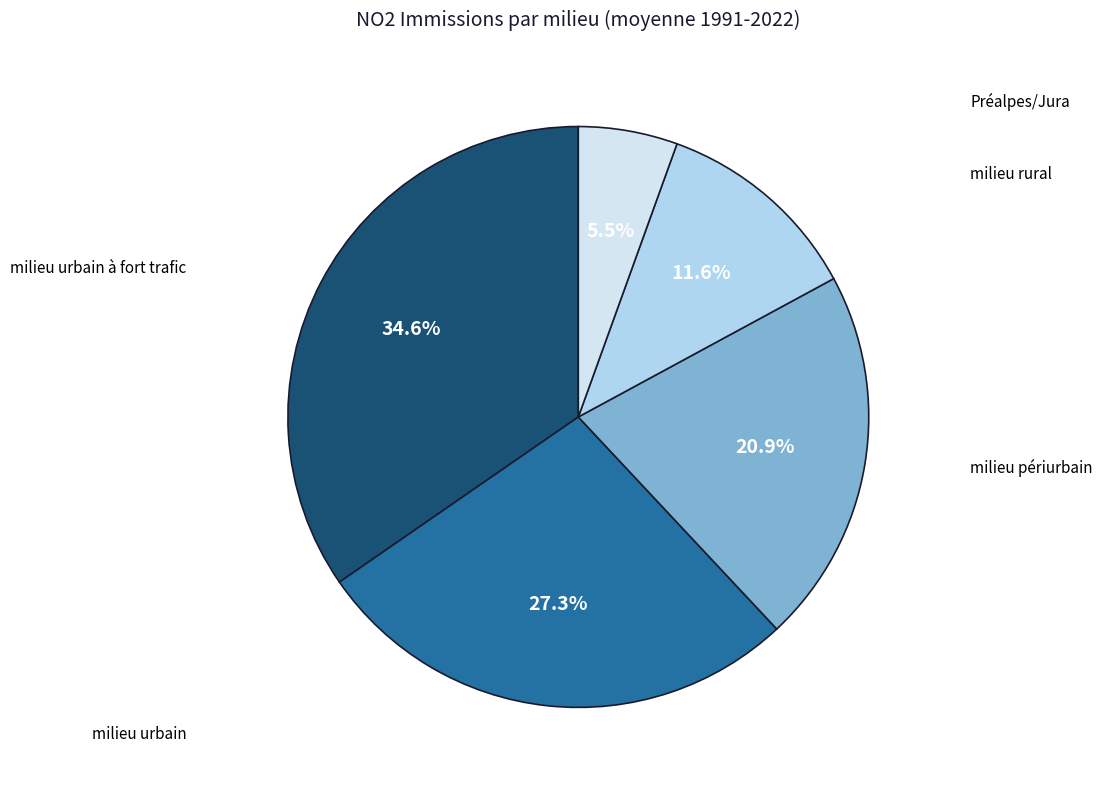

Does any single category account for the majority?

No